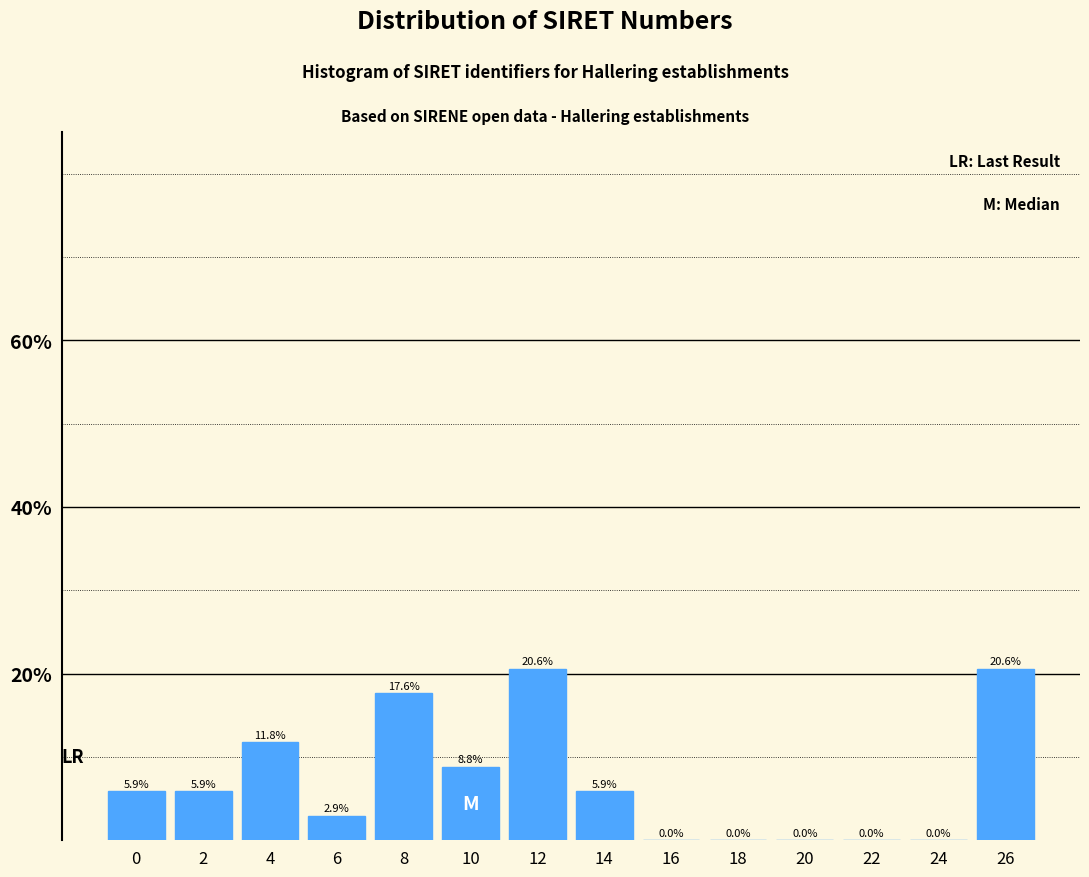

Reading left to right, transcribe all the data shown in this chart.

0=5.9	2=5.9	4=11.8	6=2.9	8=17.6	10=8.8	12=20.6	14=5.9	16=0.0	18=0.0	20=0.0	22=0.0	24=0.0	26=20.6